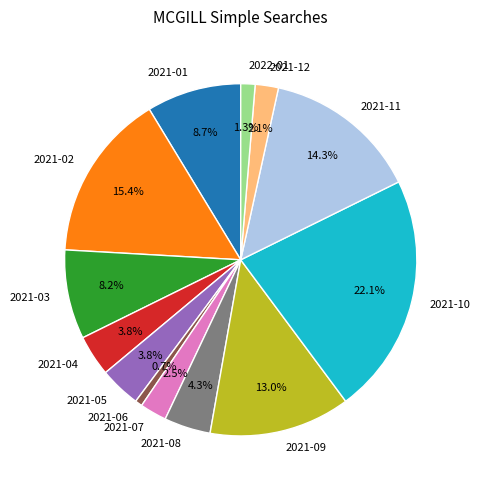

How many slices are in this pie chart?

13